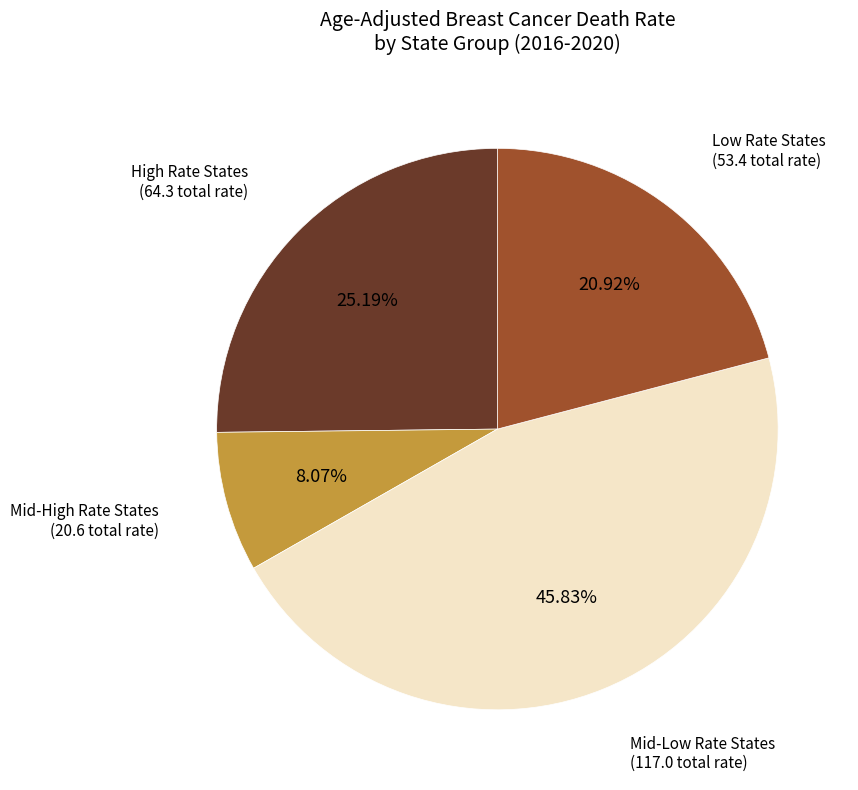

How many segments does this pie chart have?

4